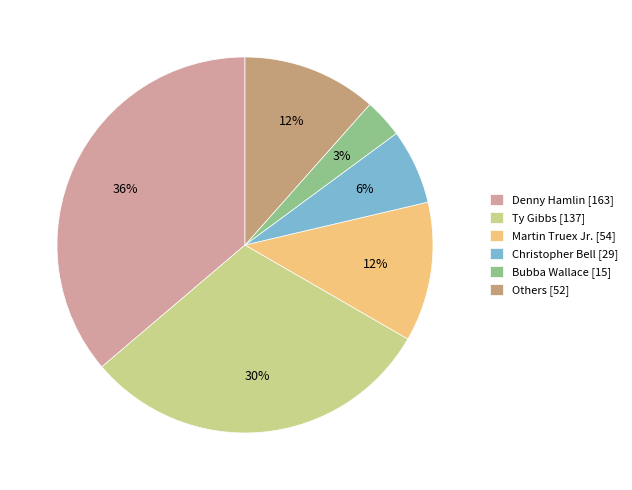

Is the sum of Ty Gibbs [137] and Bubba Wallace [15] greater than half?

No